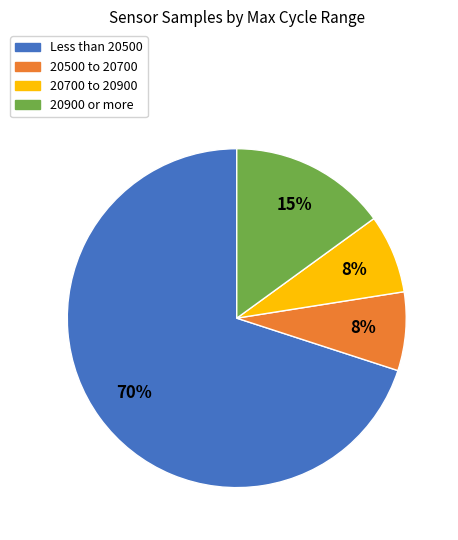

Does any single category account for the majority?

Yes